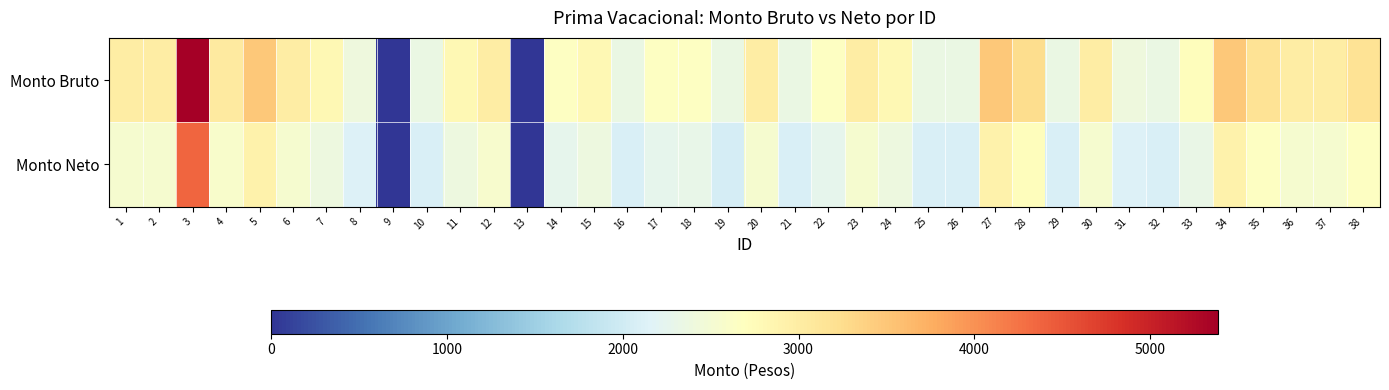

Rank the series by their maximum value, from highest to lowest.

Monto Bruto, Monto Neto